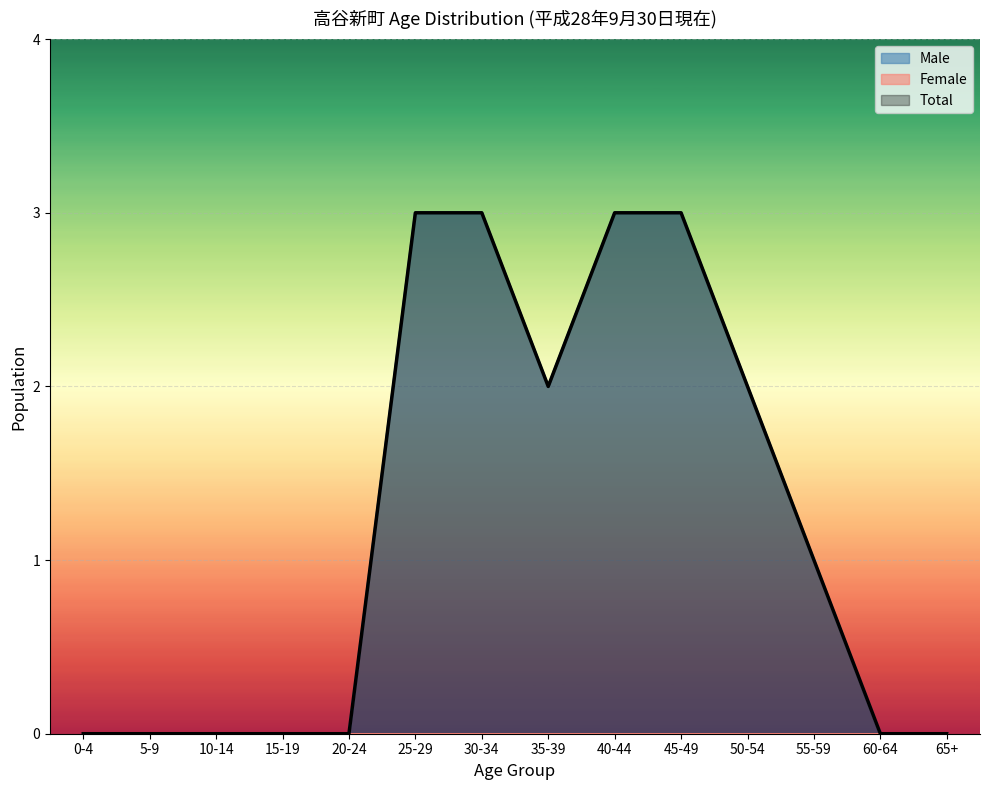

What is the maximum value shown in the chart?

3